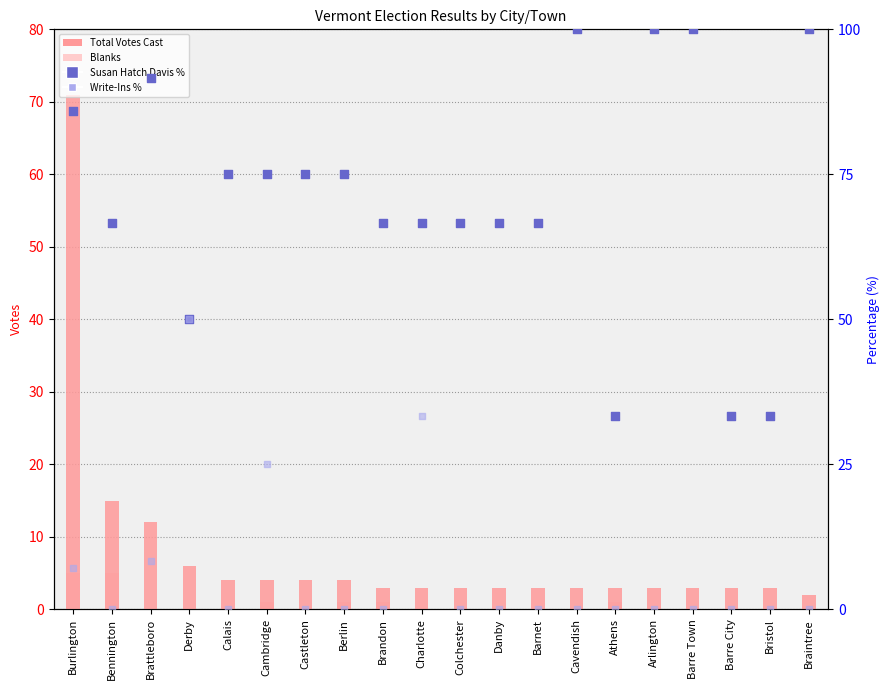

Which series has the largest total across all categories?

Susan Hatch Davis %